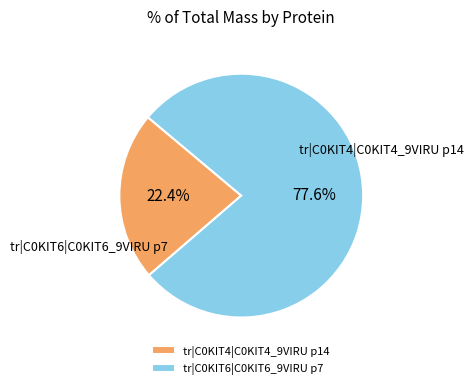

Which category has the biggest portion of the pie?

tr|C0KIT6|C0KIT6_9VIRU p7